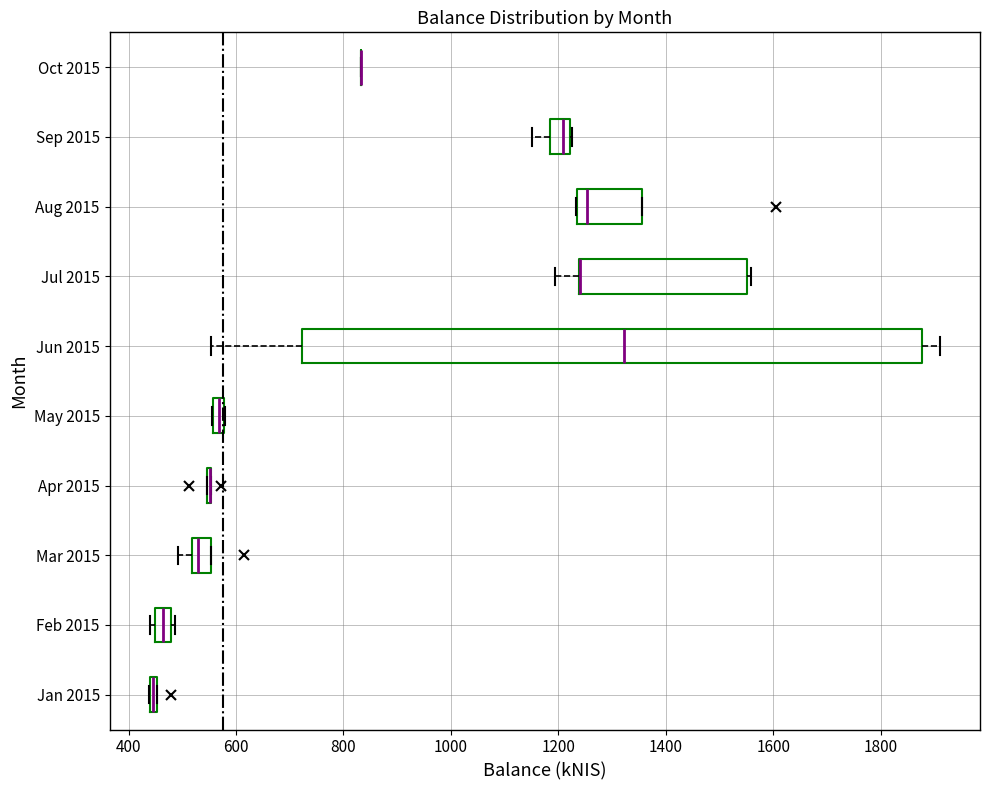

Comparing the boxes themselves (not the whiskers), which one is the widest?

Jun 2015